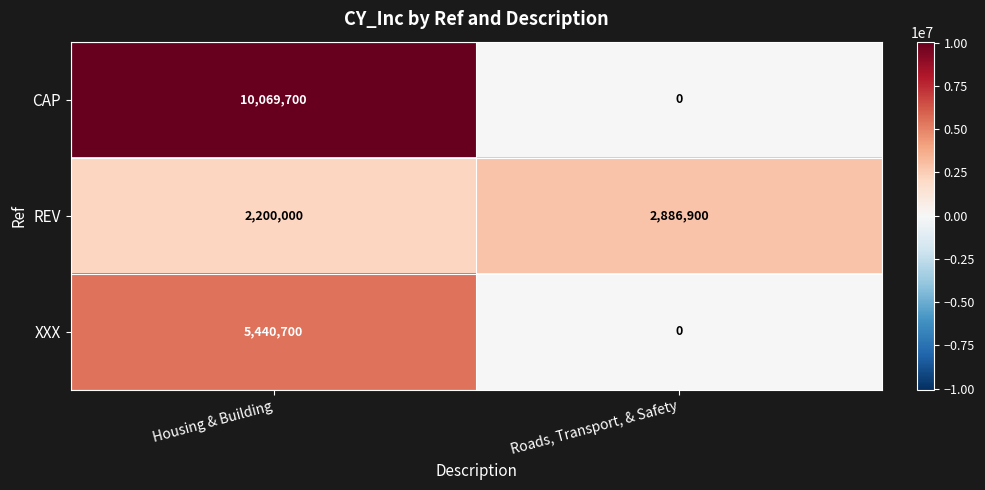

At how many categories does at least one series exceed 1405278?

2